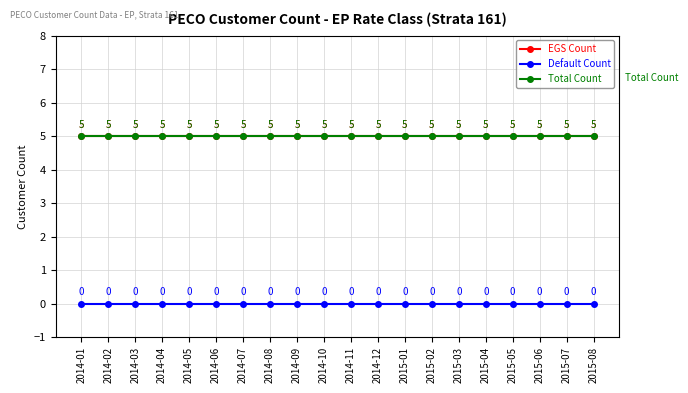

At which label is Total Count closest to 5?

2014-01